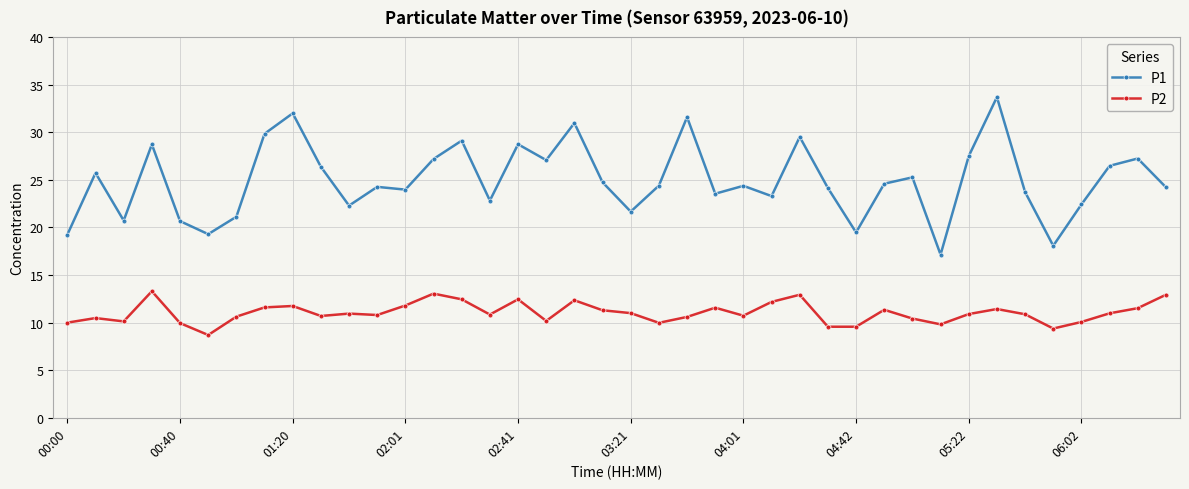

Which series has the largest total across all categories?

P1